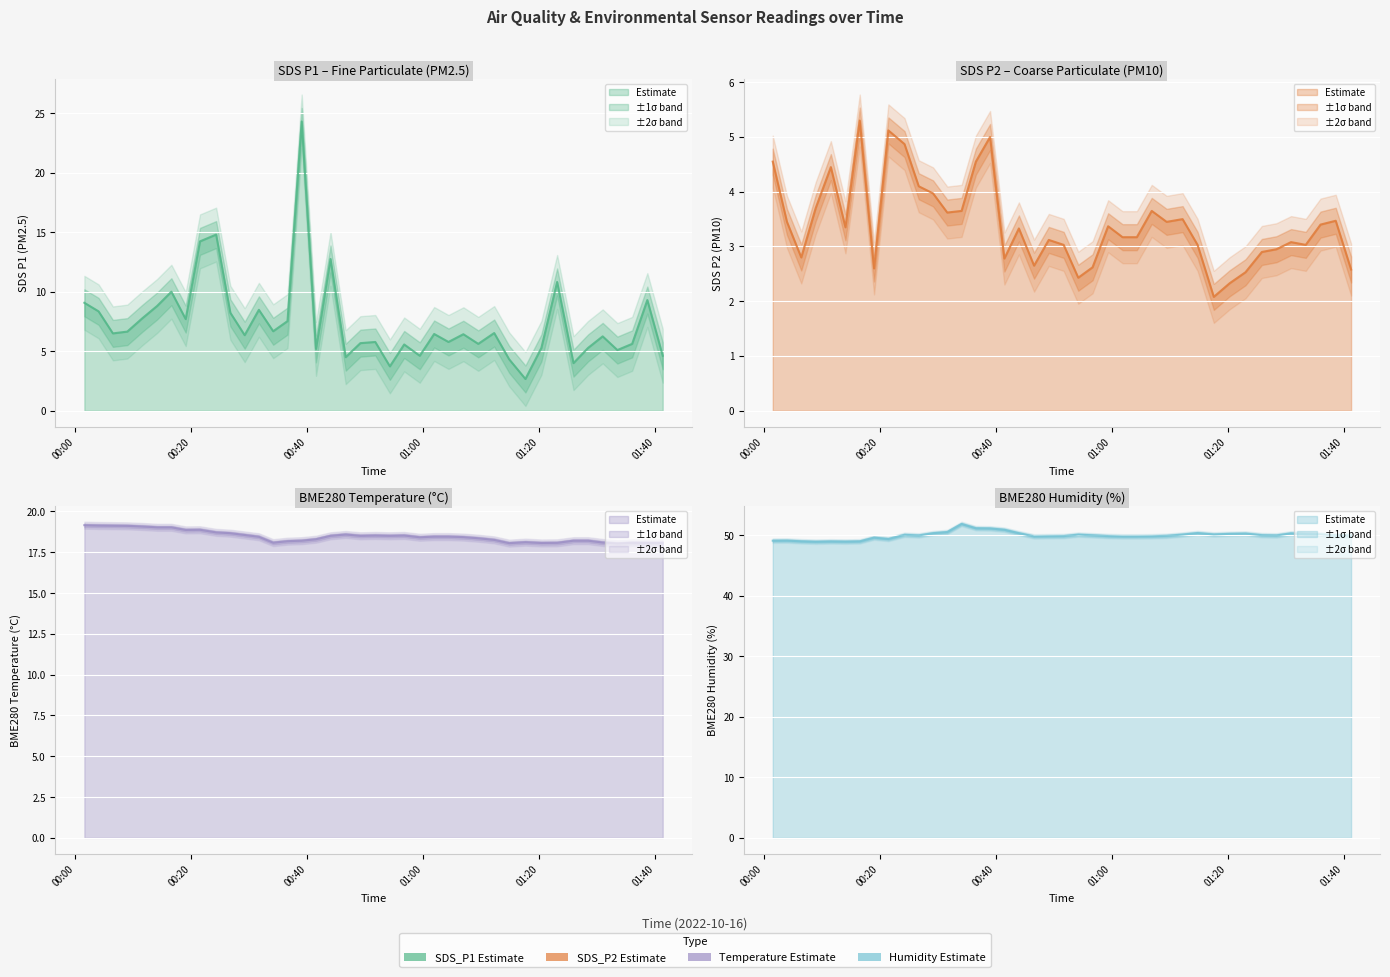

True or false: BME280 Temperature (°C) has more than 2 points higher than both neighbors.

True